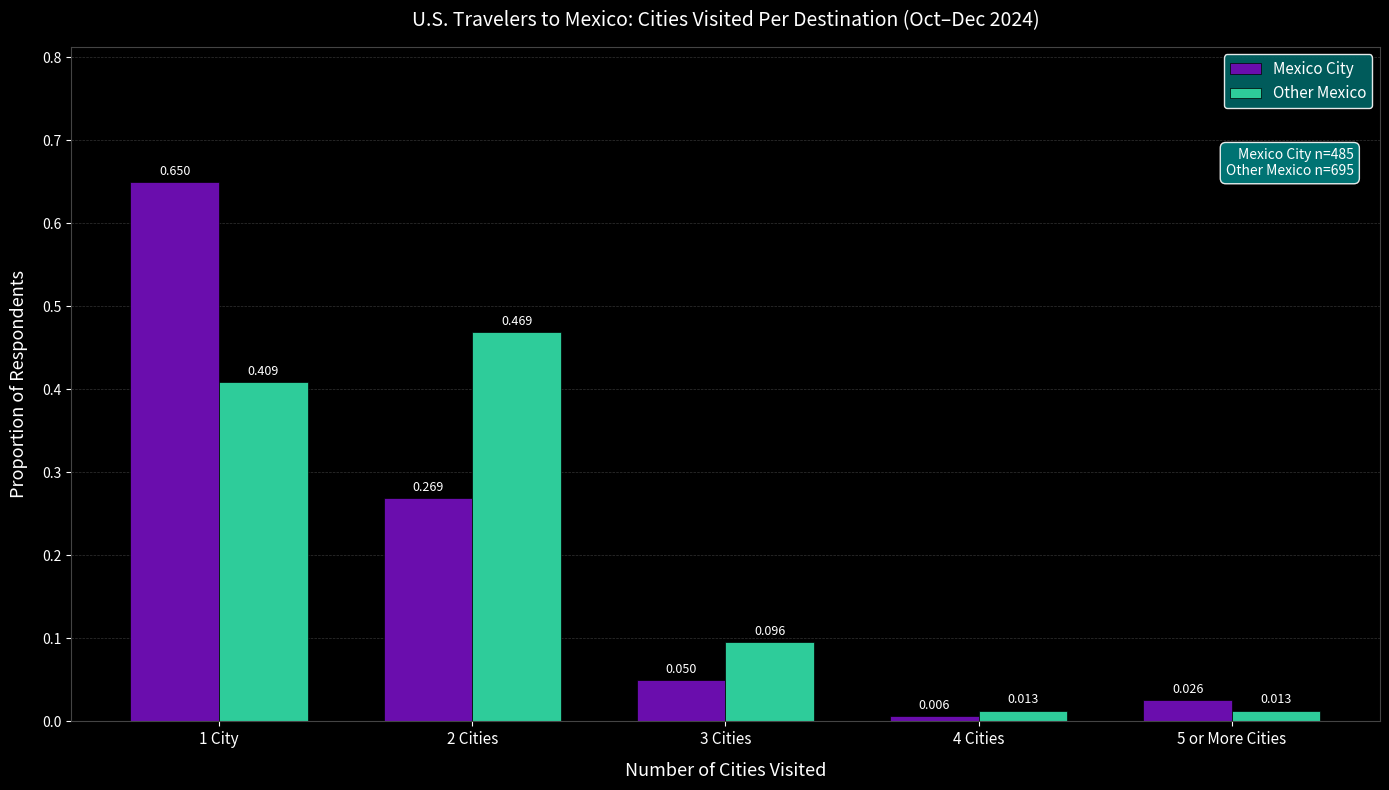

Rank the series at 1 City from lowest to highest value.

Other Mexico, Mexico City